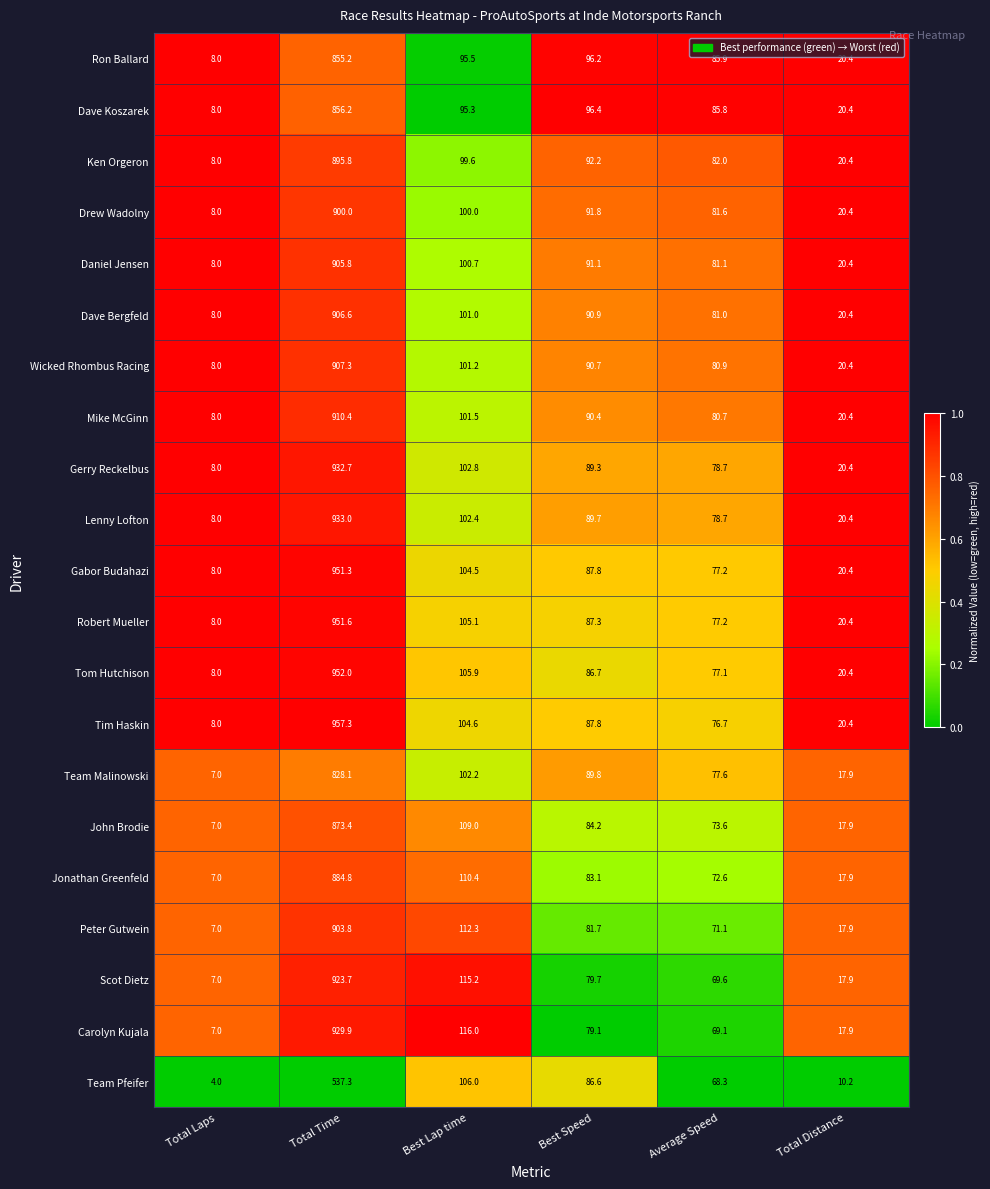

What is the difference between the Scot Dietz values at Best Lap time and Average Speed?

45.6